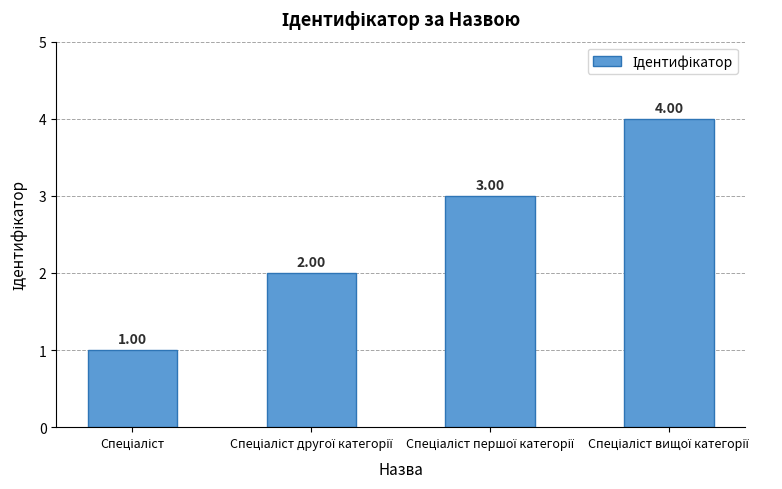

What is the sum of all values?

10